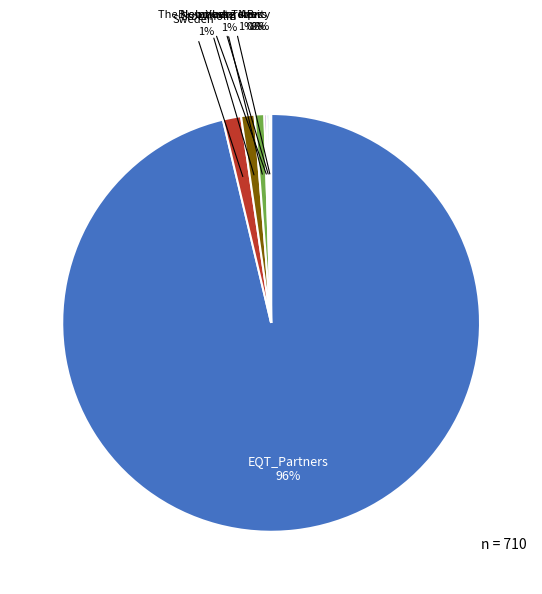

Is it true that Investor AB is 11% of the pie?

False